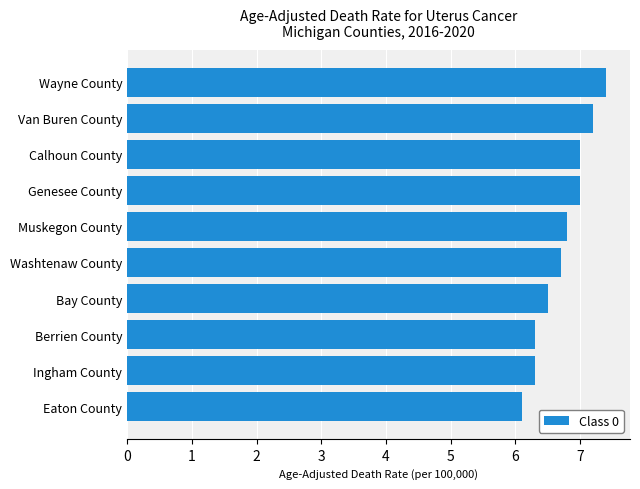

Reading top to bottom, extract all data points from this chart.

Wayne County=7.4	Van Buren County=7.2	Calhoun County=7.0	Genesee County=7.0	Muskegon County=6.8	Washtenaw County=6.7	Bay County=6.5	Berrien County=6.3	Ingham County=6.3	Eaton County=6.1